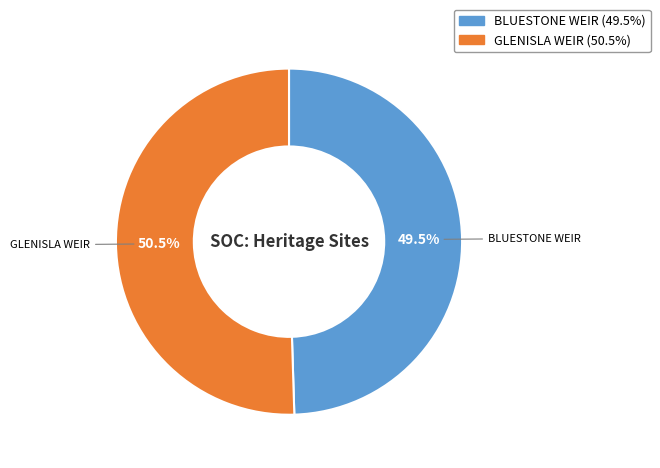

Rank the categories by value from lowest to highest.

BLUESTONE WEIR, GLENISLA WEIR